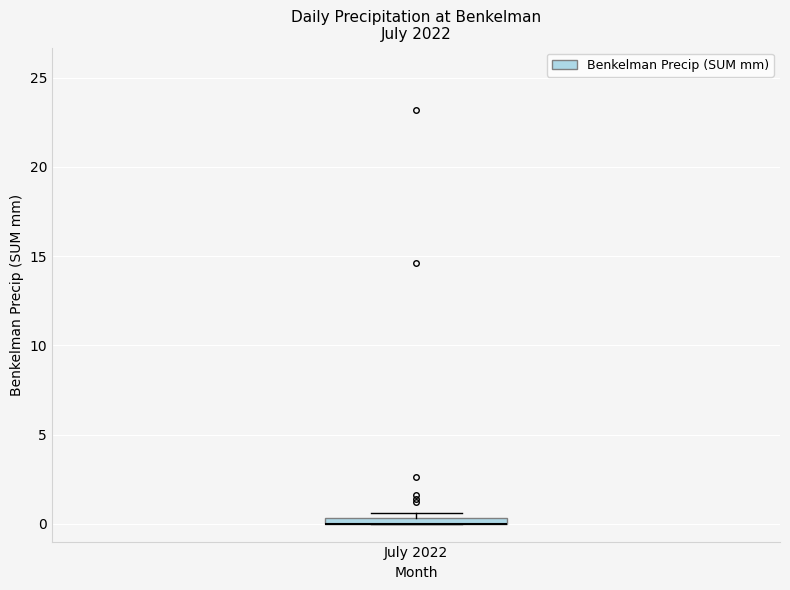

Where is the upper edge of the box for July 2022 on the y-axis? The values are not printed on the chart, so give them approximately, as read against the axis.

0.5